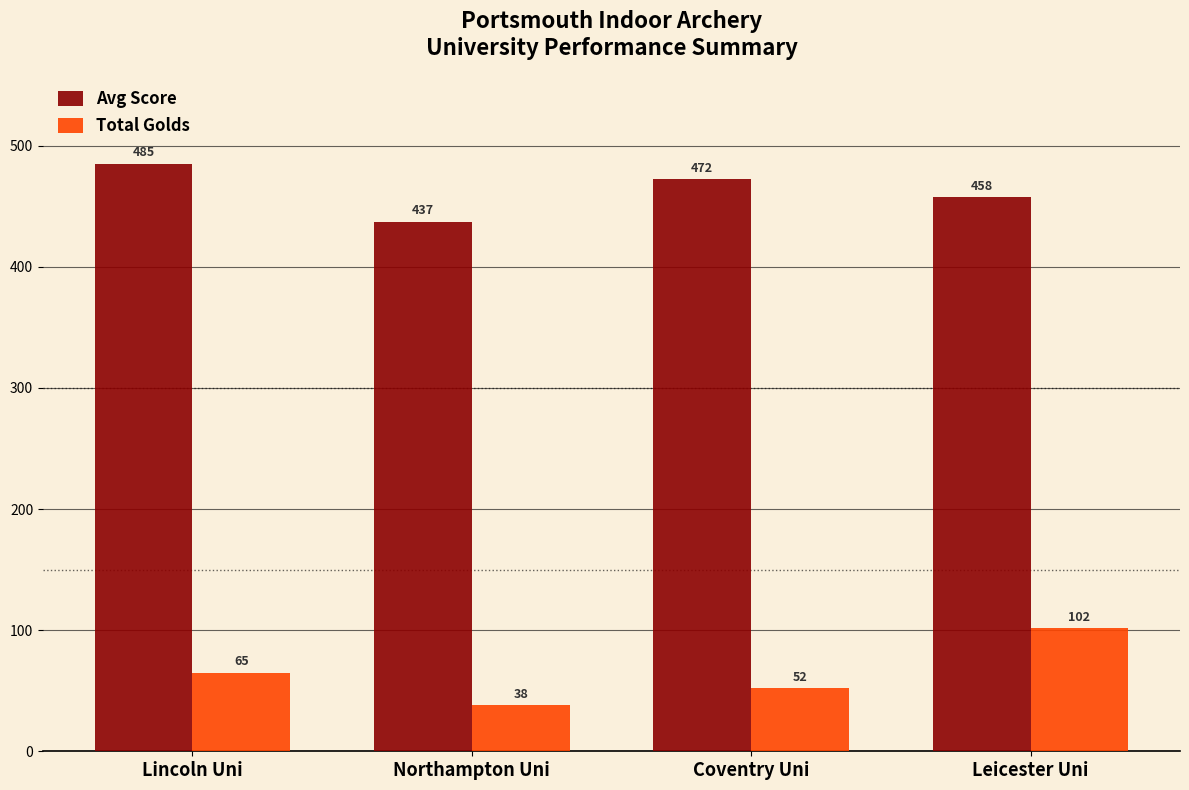

How many series are shown in this chart?

2